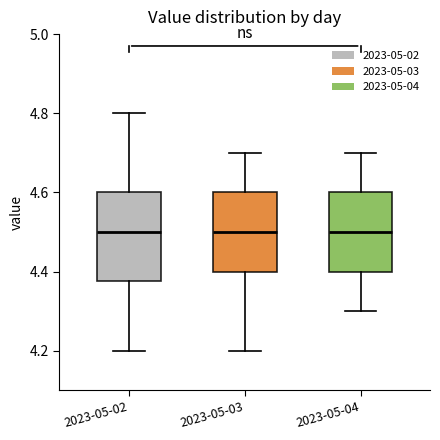

Which box is the tallest, from its lower edge to its upper edge?

2023-05-02